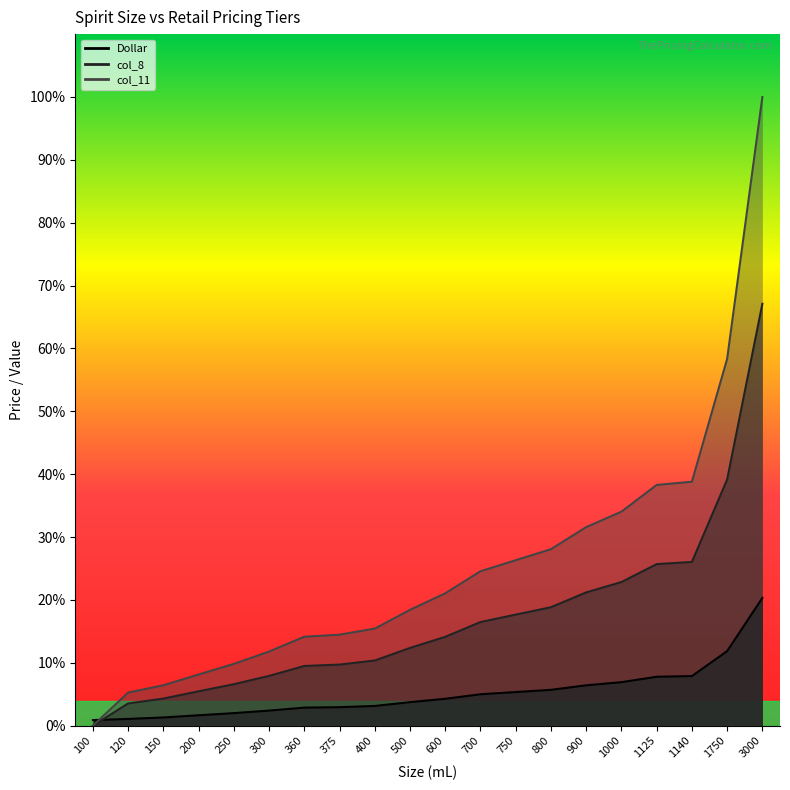

What is the value of the col_11 point at the 8th from the left?

14.5